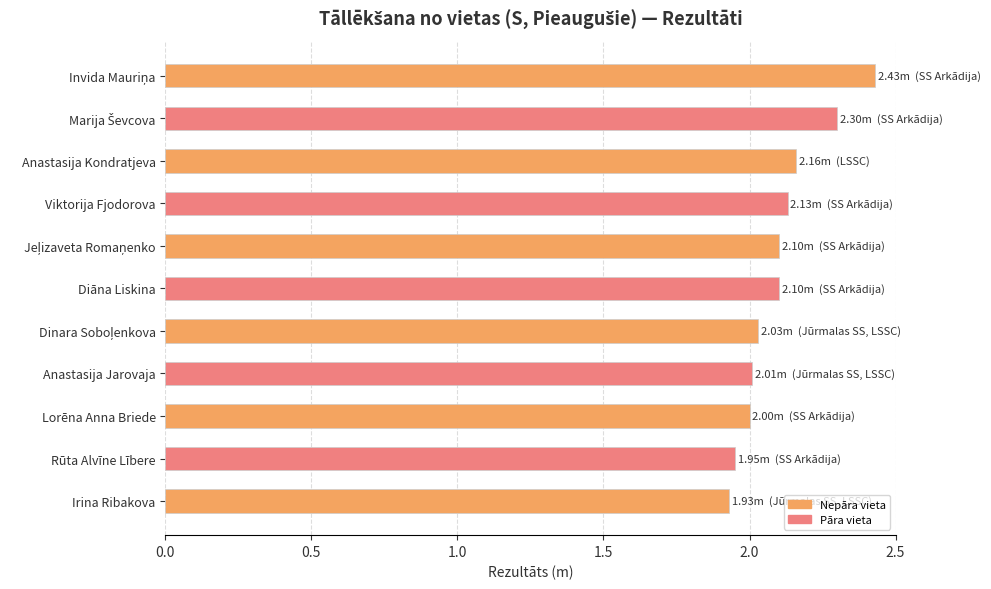

What is the sum of all values?

23.1